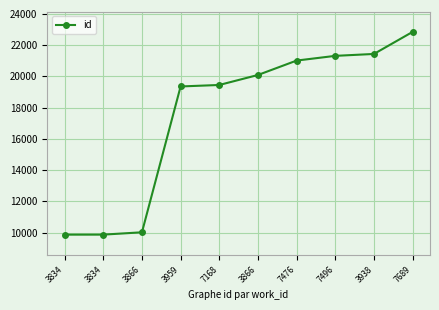

How many lines are shown in the chart?

1